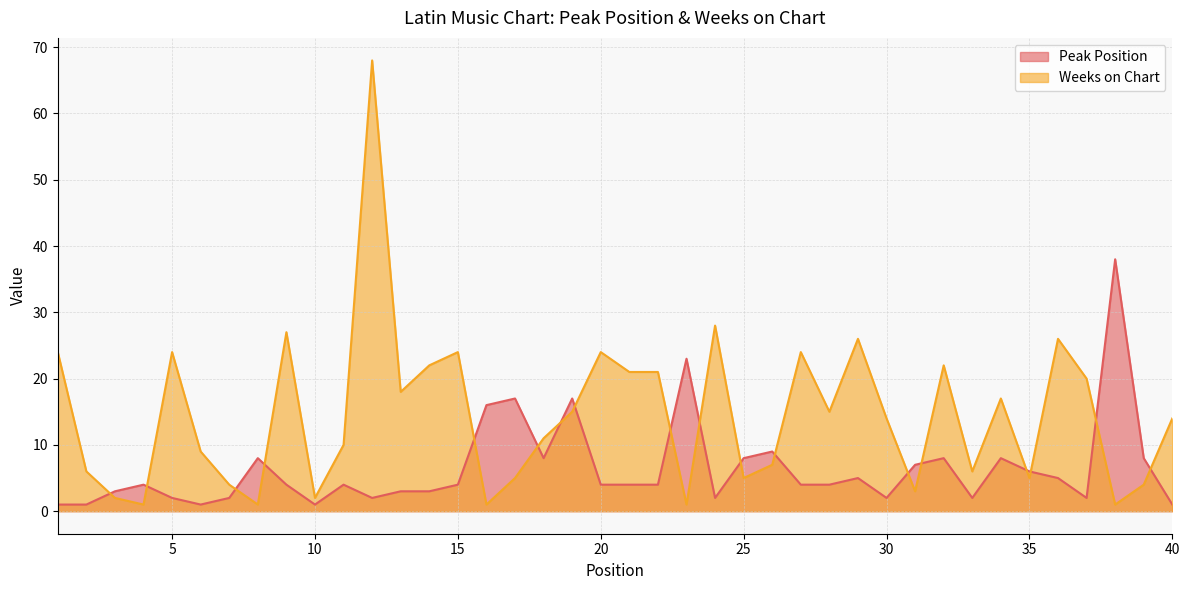

At which label does Peak Position first exceed 4?

8